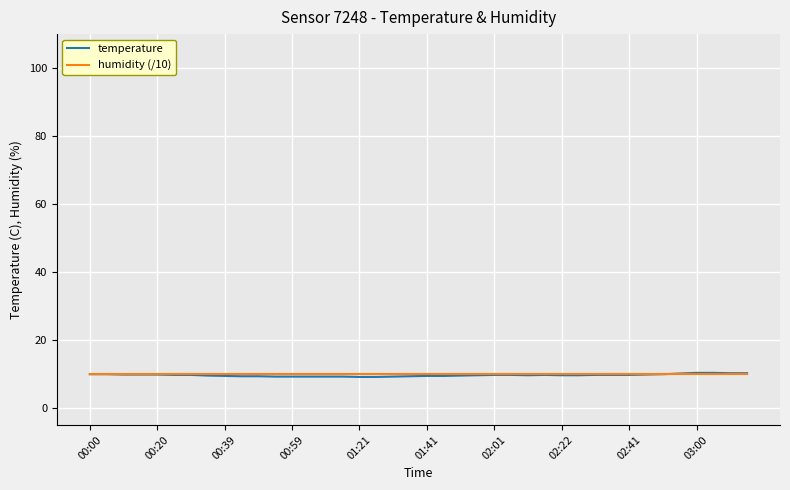

What is the average value of the temperature series?

9.6